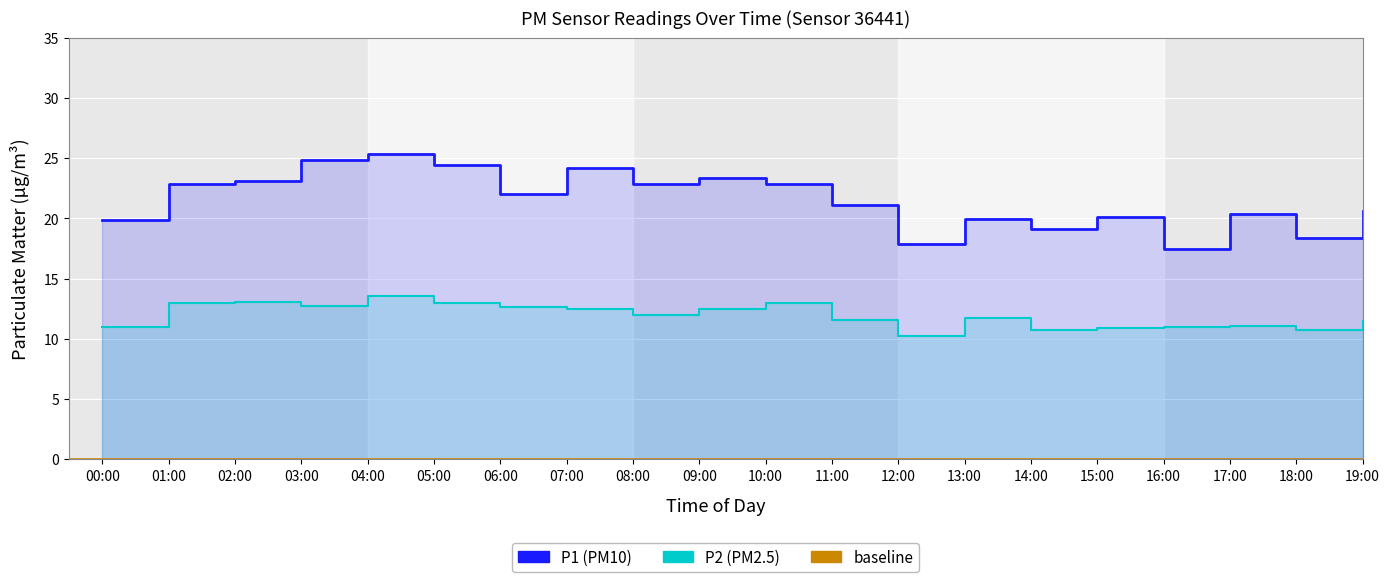

At which label does P1 reach its minimum?

16:00